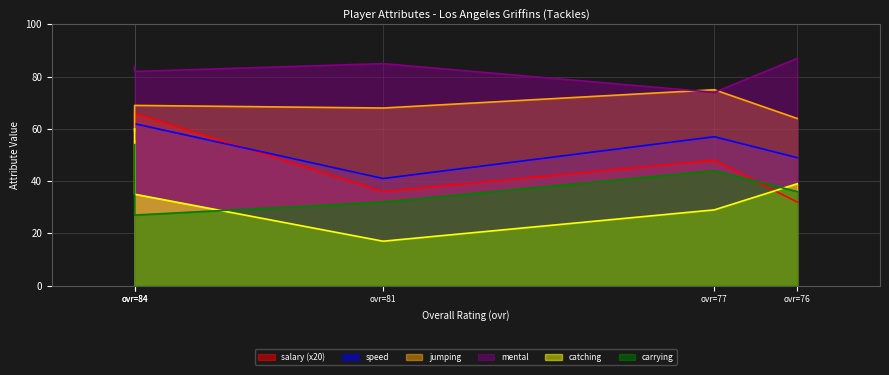

List the series in order of their peak value, highest first.

mental, jumping, salary, speed, catching, carrying